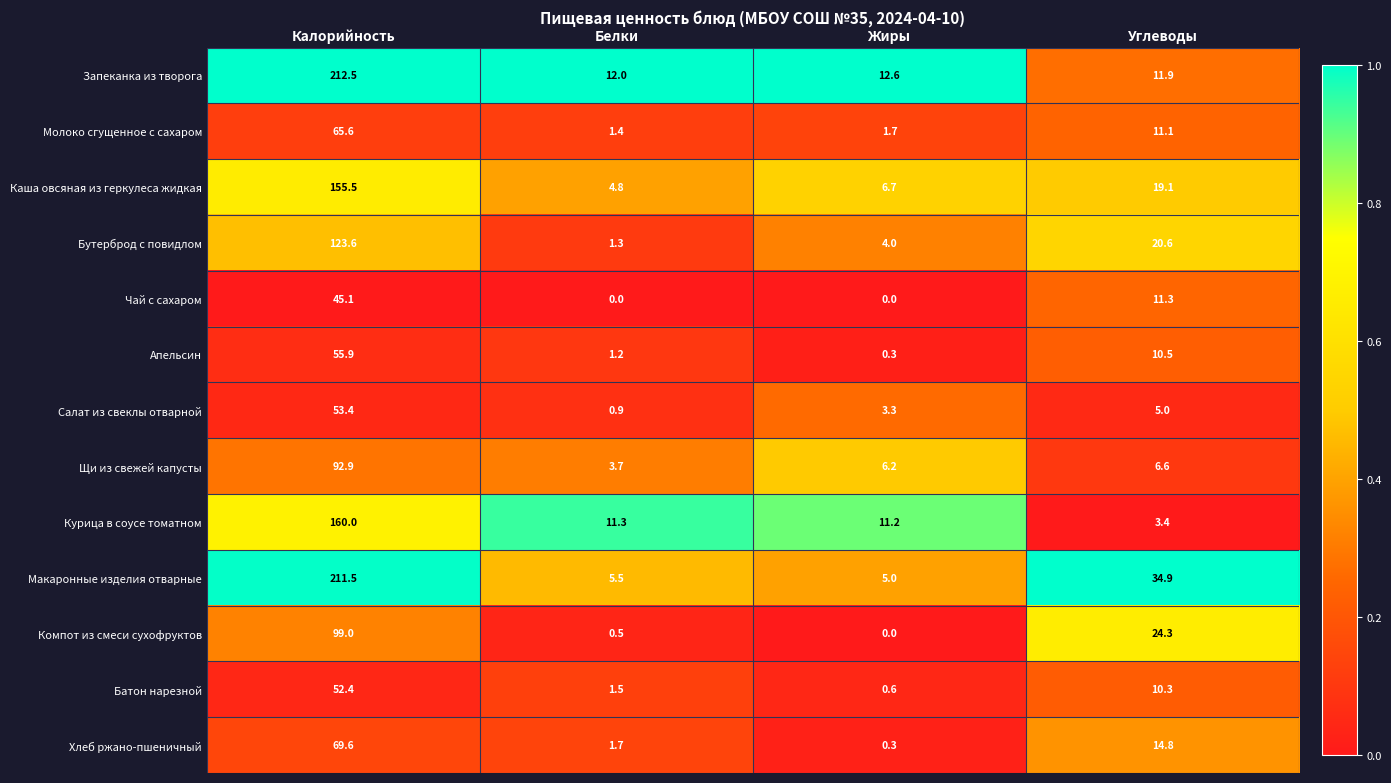

Rank the categories by Салат из свеклы отварной value from highest to lowest.

Калорийность, Углеводы, Жиры, Белки